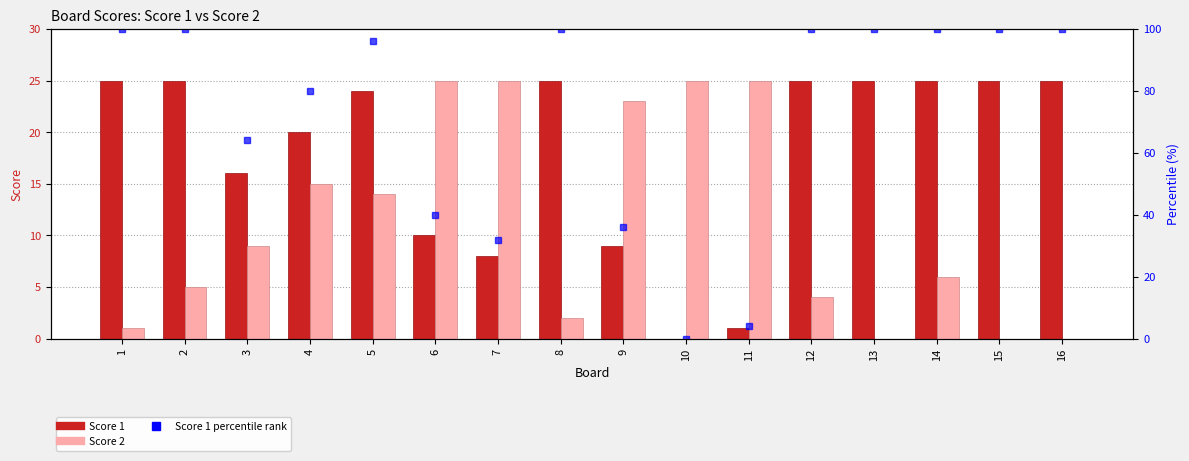

What is the value of the Score 1 percentile rank bar at the 8th from the left?

100